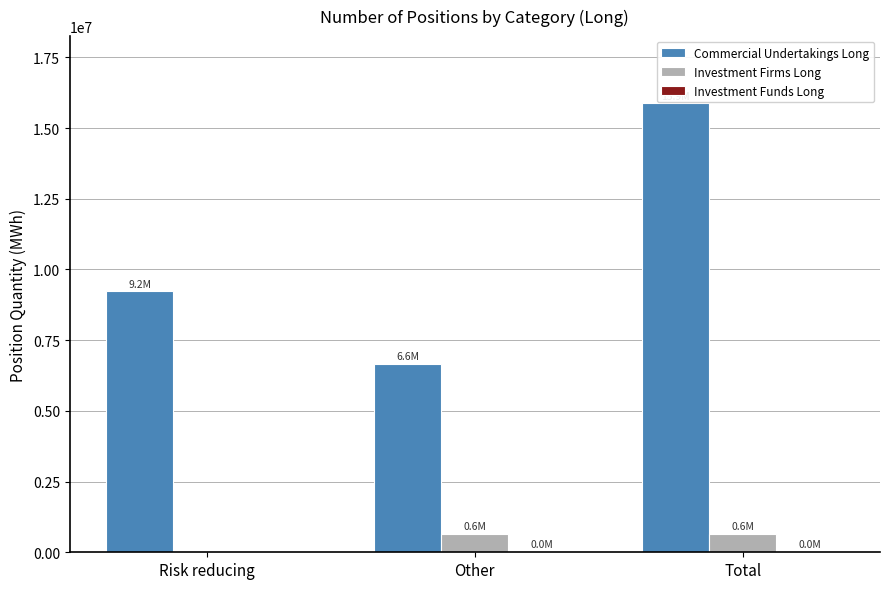

Are the bars grouped side by side (vs. stacked)?

Yes